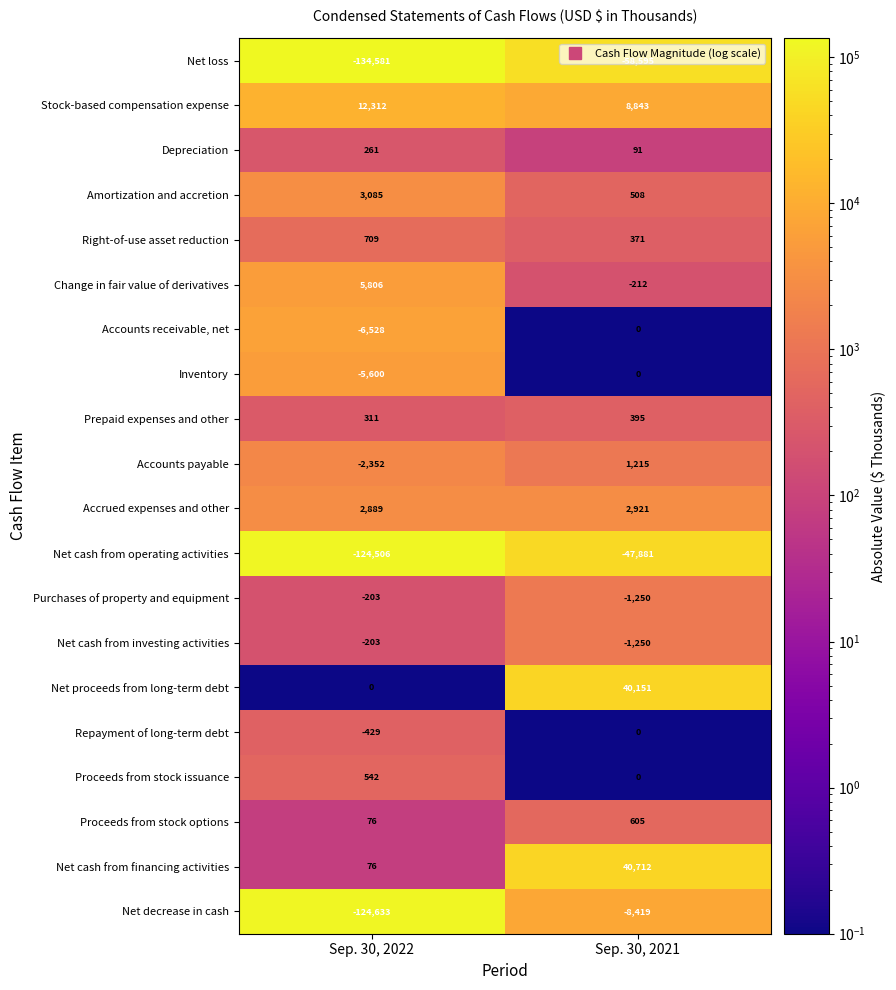

What is the total value across all series at Sep. 30, 2021?

-21795